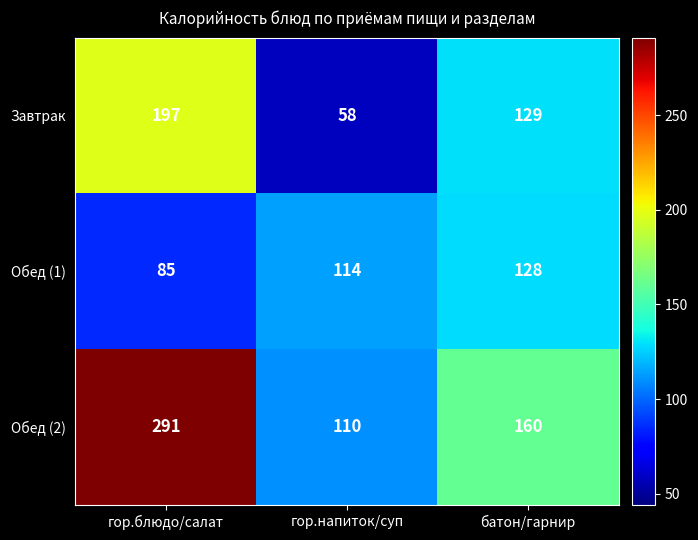

Is it true that Завтрак equals 197 at гор.блюдо/салат?

True